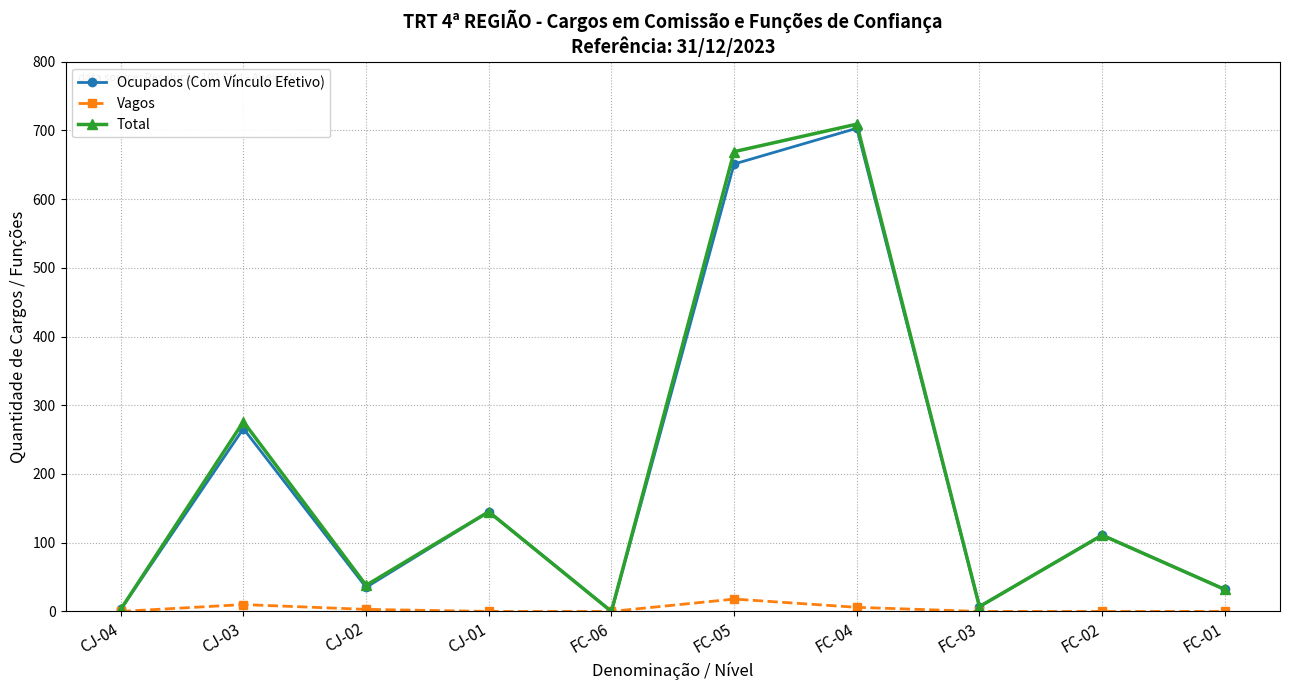

Read the Total value at CJ-03, to the nearest 100.

300